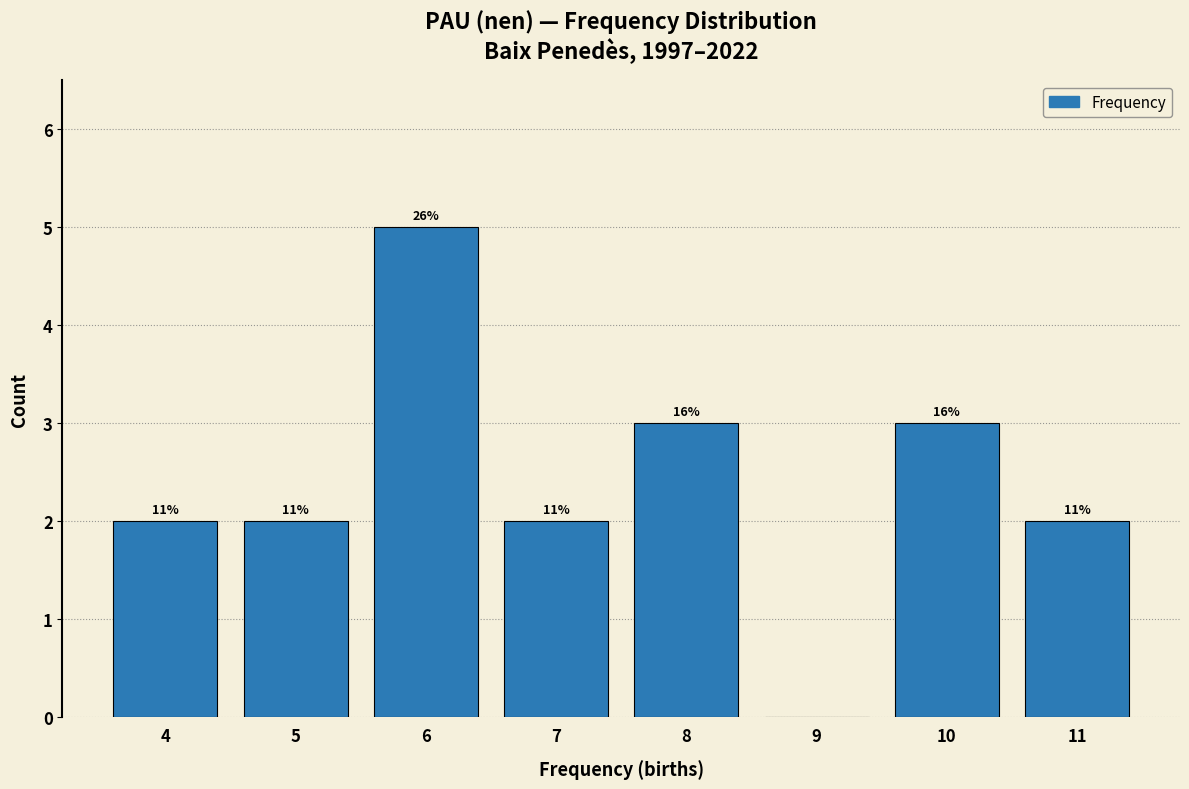

Are the bars horizontal?

No